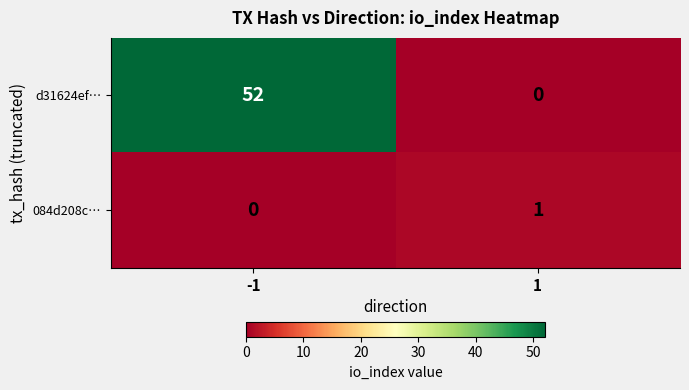

Which category has the highest value across all series?

-1